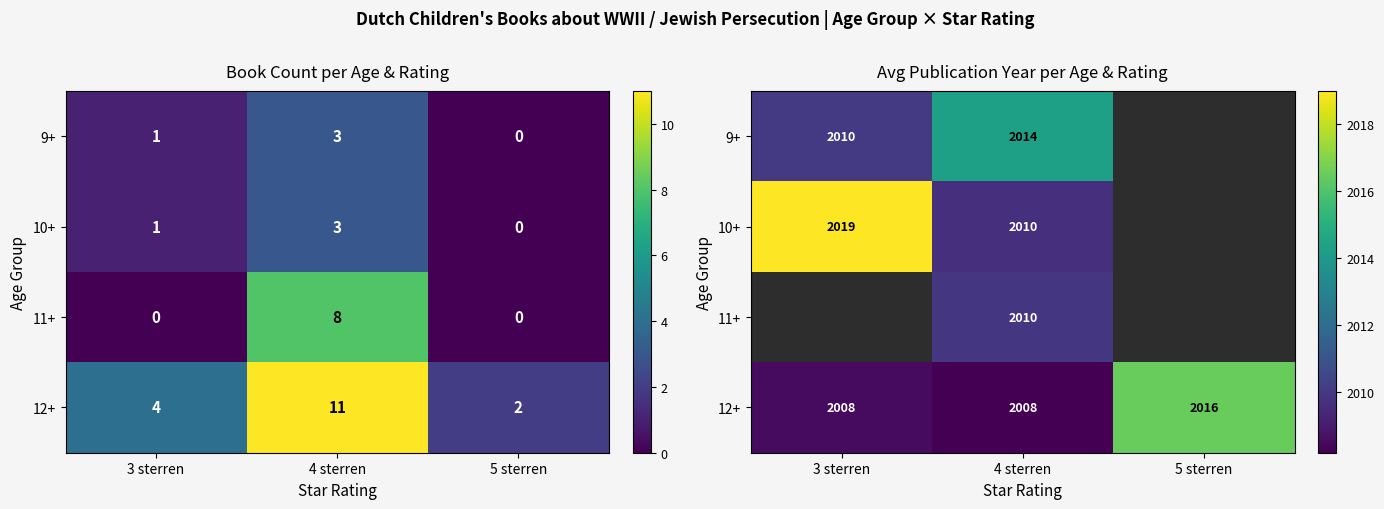

What value does the 9+ series have at 3 sterren?

2010.0